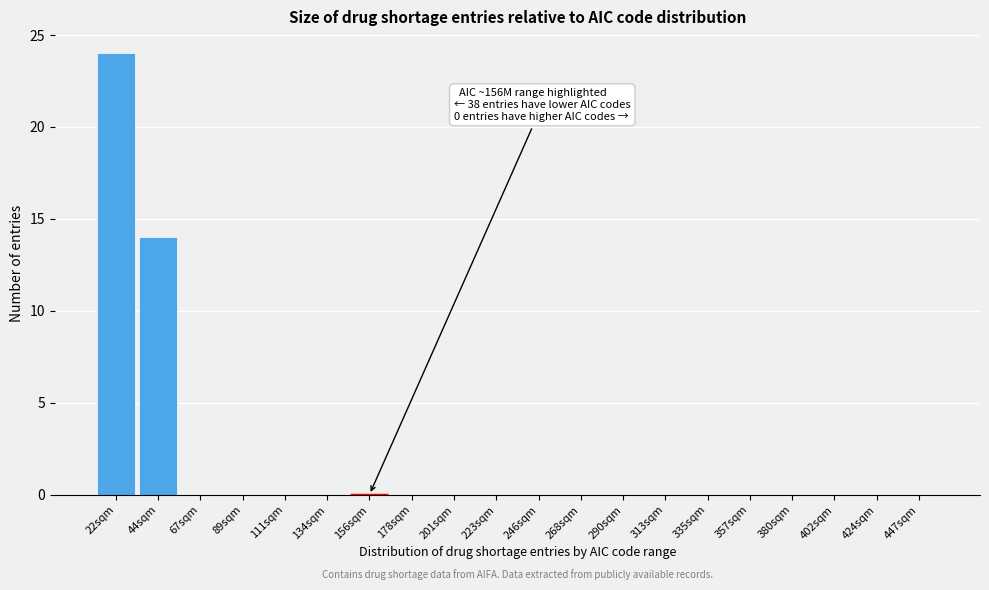

Reading left to right, list all the values displayed in this chart.

22sqm=24	44sqm=14	67sqm=0	89sqm=0	111sqm=0	134sqm=0	156sqm=0	178sqm=0	201sqm=0	223sqm=0	246sqm=0	268sqm=0	290sqm=0	313sqm=0	335sqm=0	357sqm=0	380sqm=0	402sqm=0	424sqm=0	447sqm=0